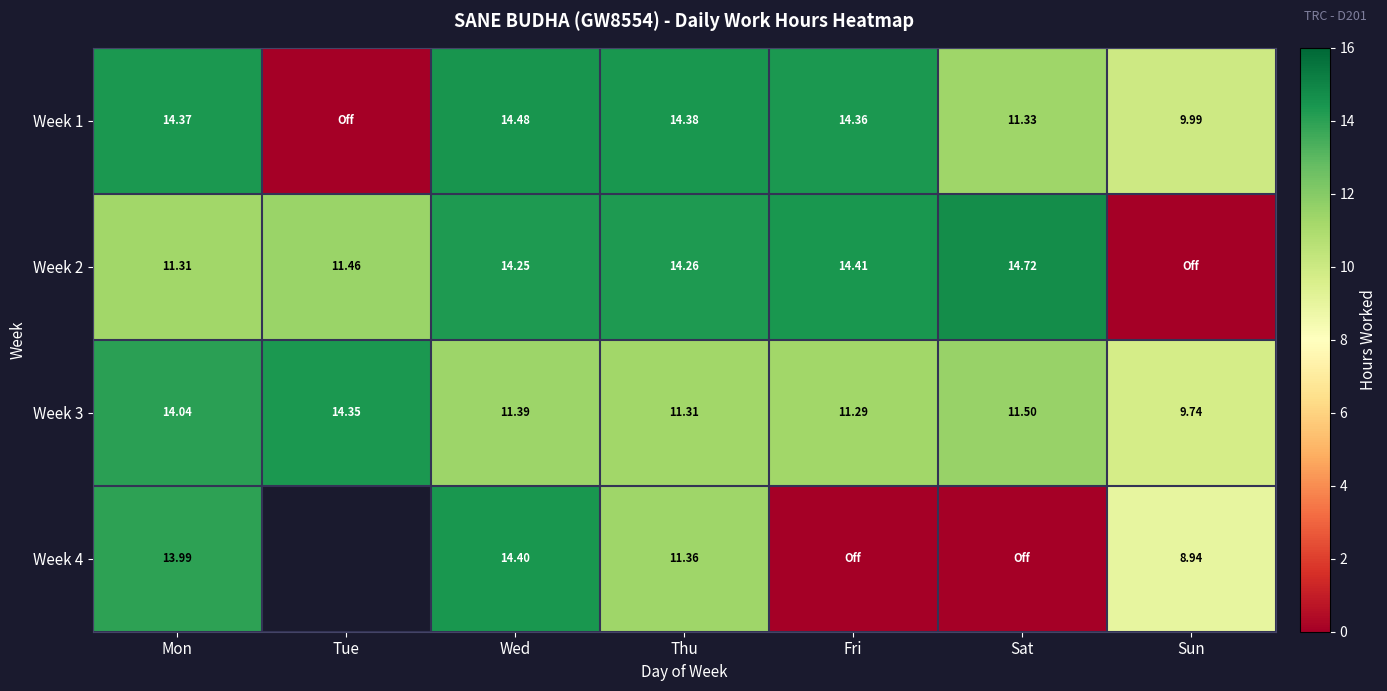

Is the value of Week 4 at Sun greater than the value of Week 3 at Sat?

No